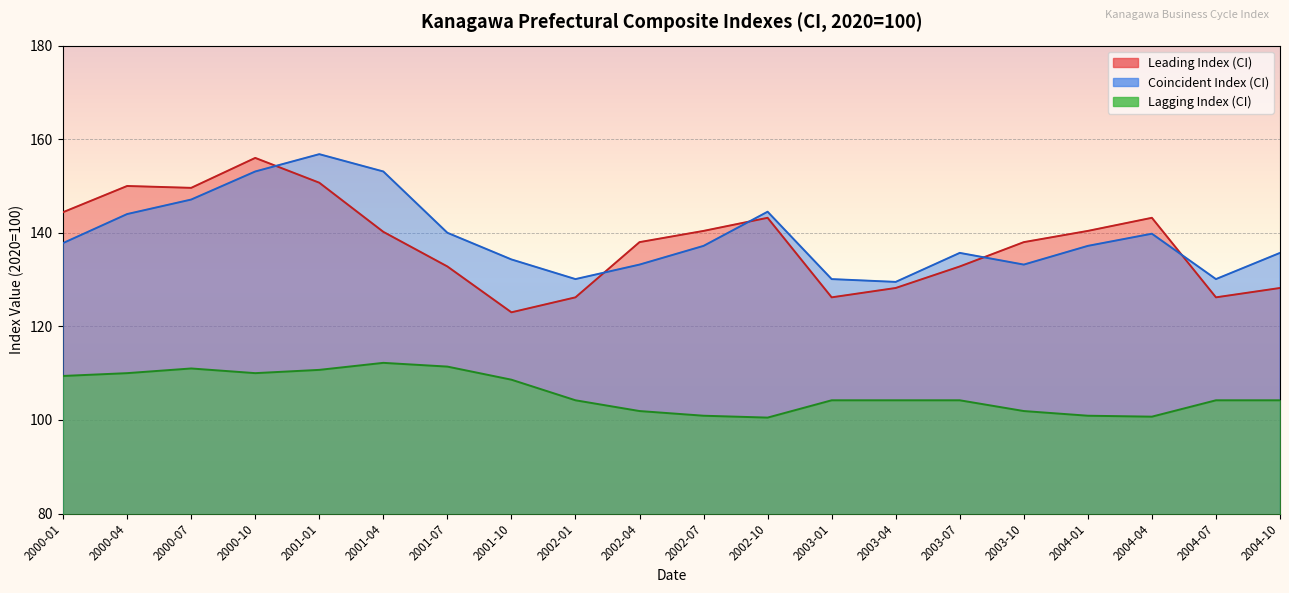

True or false: Lagging Index (CI) has a value of 33.4 at 2000-10.

False